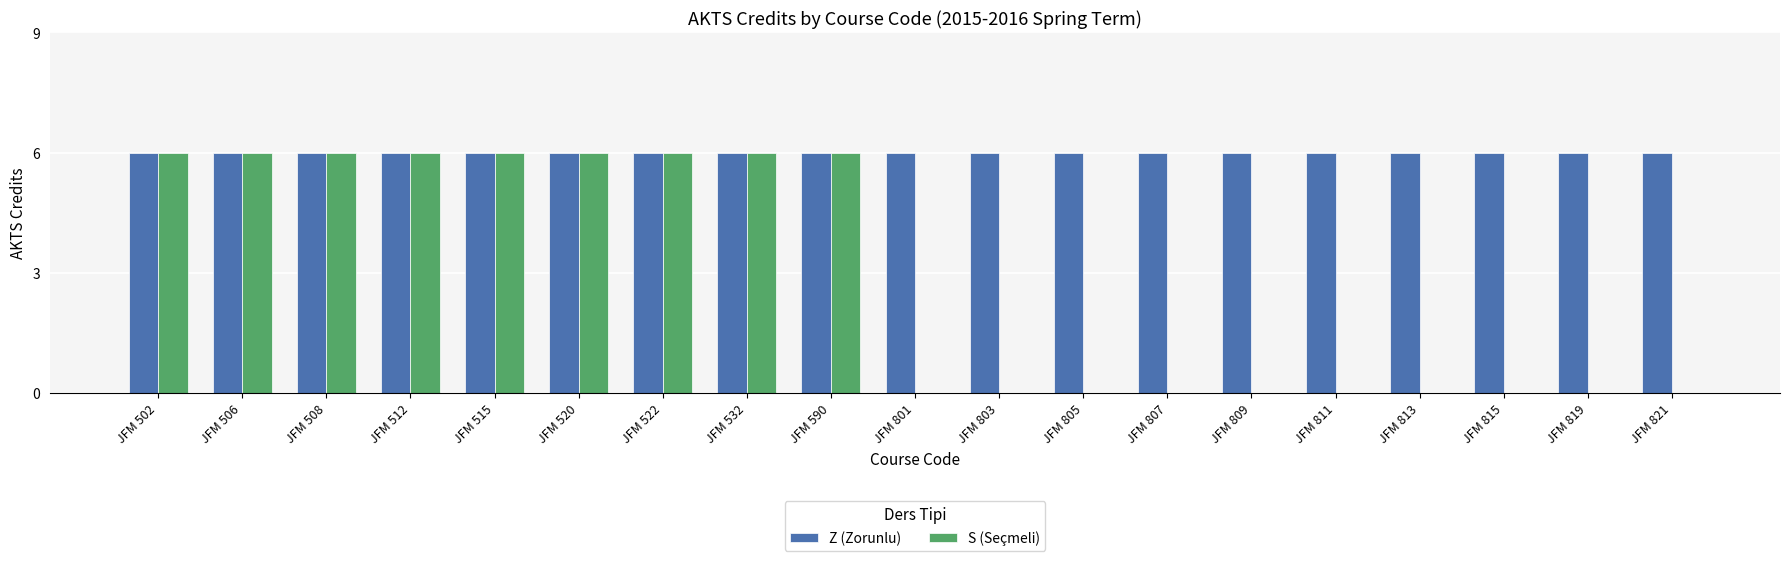

What is the total value across all series at JFM 508?

12